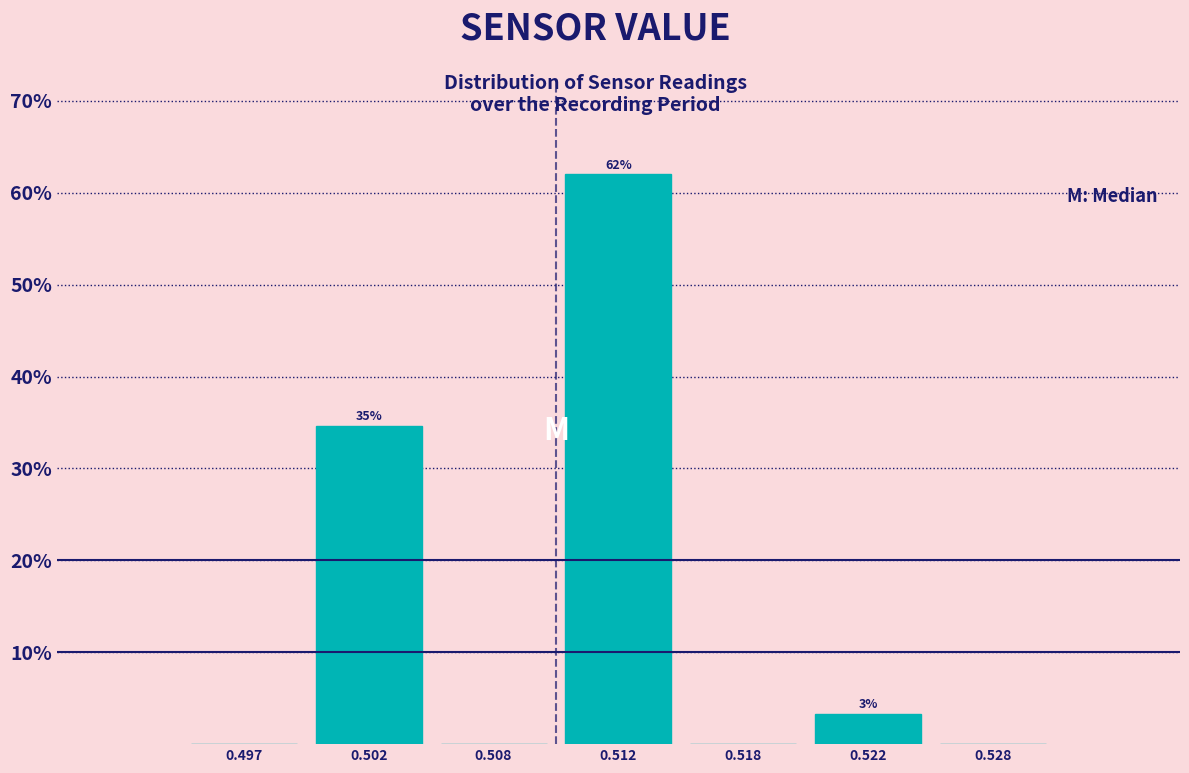

Reading left to right, extract all data points from this chart.

0.497=0.0	0.502=34.7	0.508=0.0	0.512=62.0	0.518=0.0	0.522=3.3	0.528=0.0